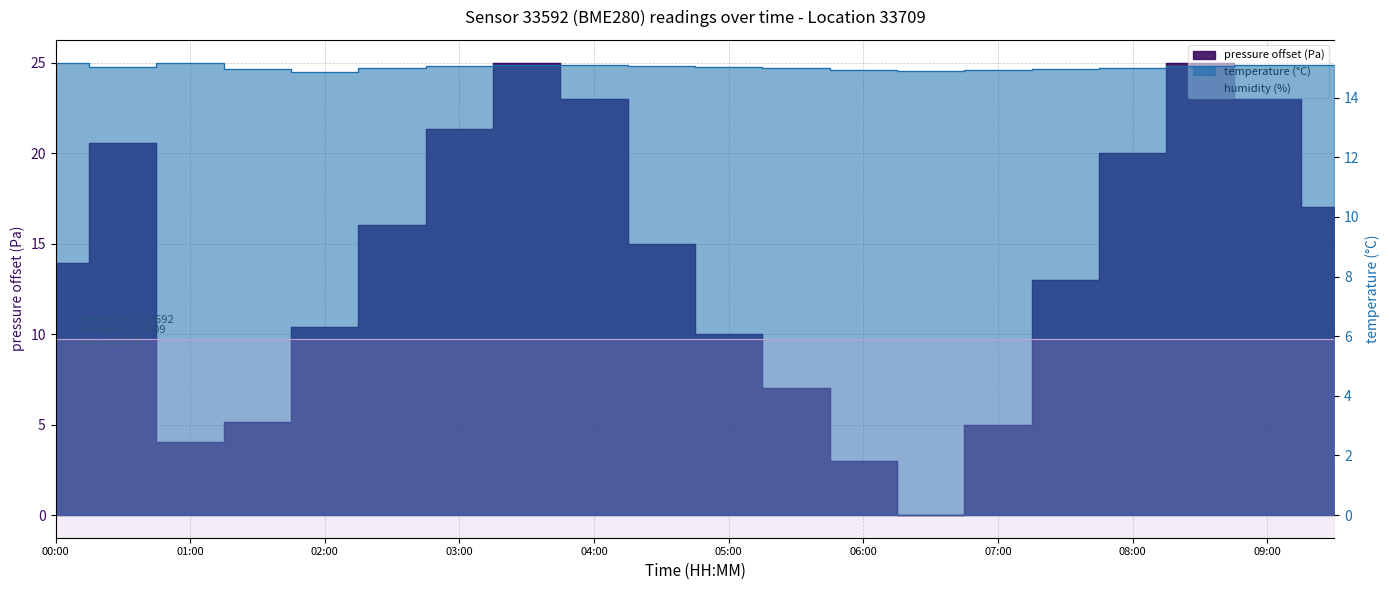

What is the lowest value of the temperature series?

14.9